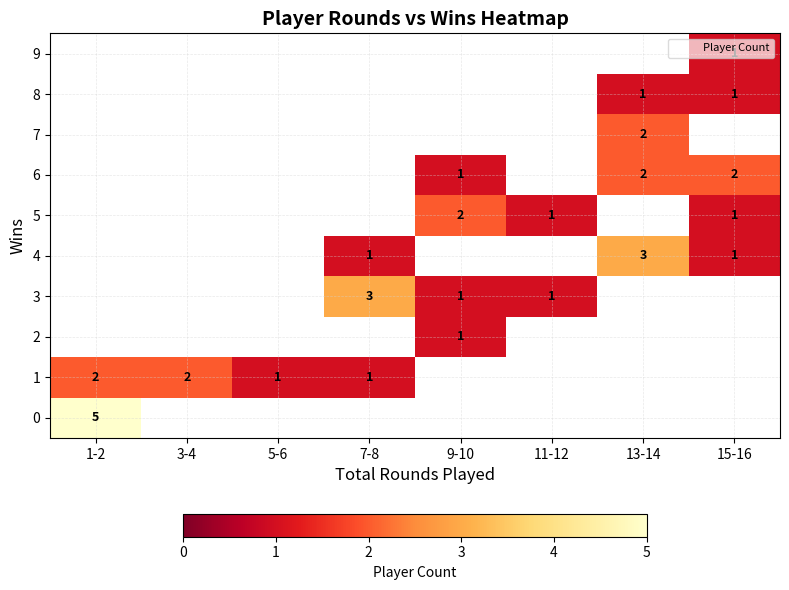

Between 7-8 and 13-14, which is larger?

13-14